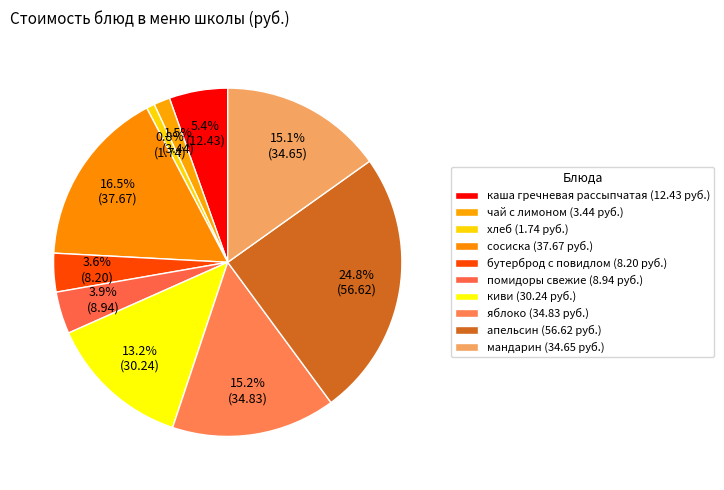

How many slices are in this pie chart?

10